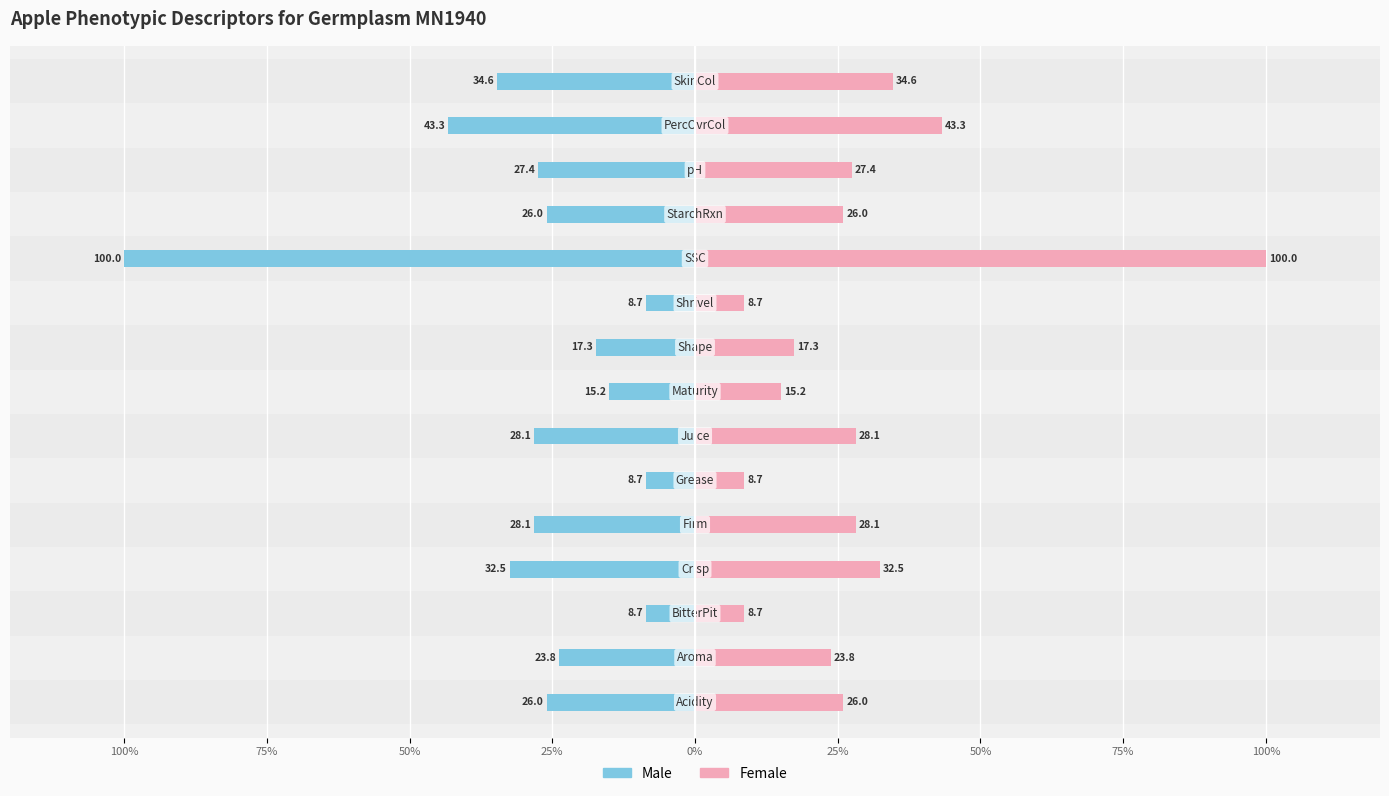

Are the bars horizontal?

Yes